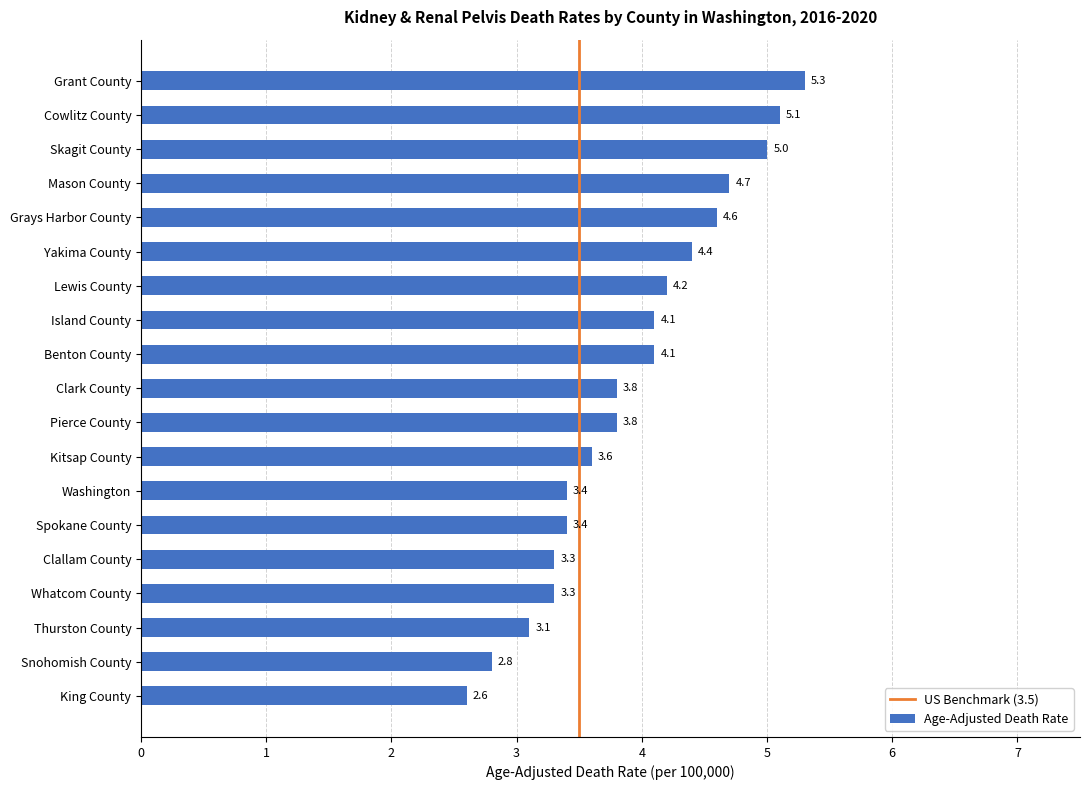

How many distinct data groups are displayed?

1